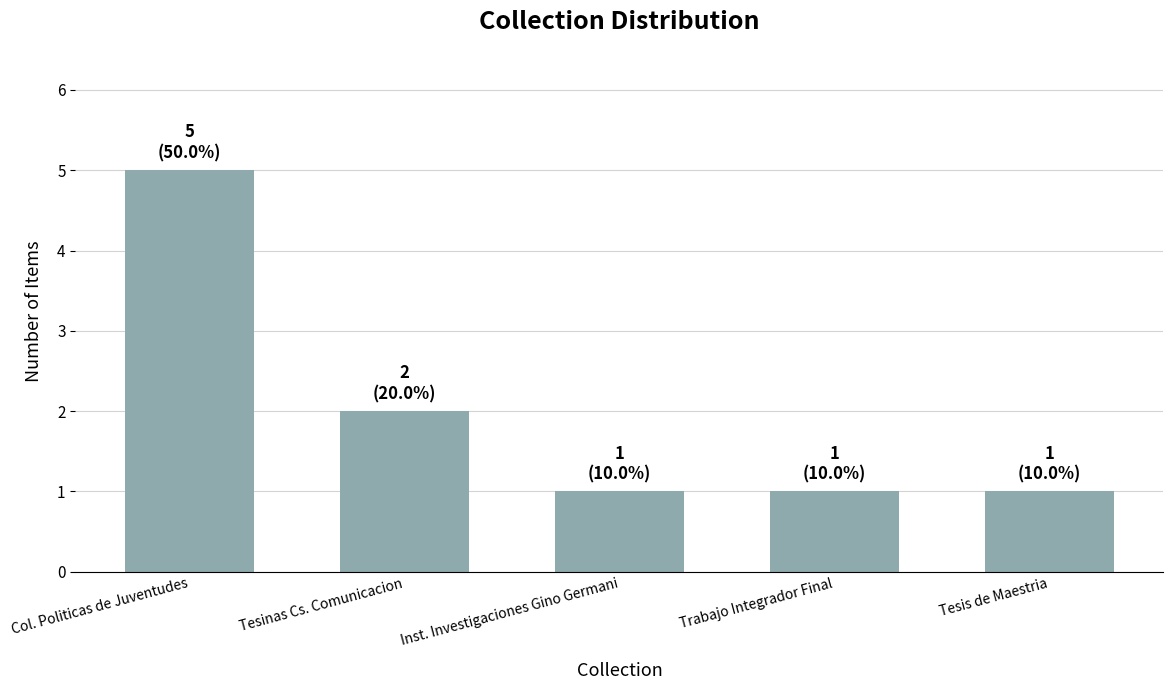

What is the minimum value shown in the chart?

1